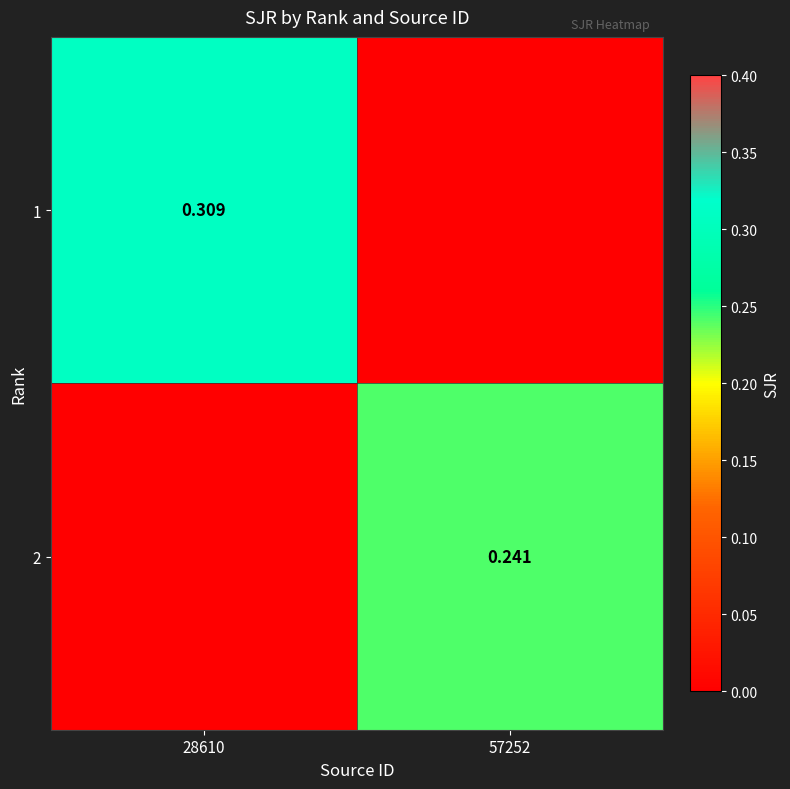

Which category has the lowest value across all series?

57252